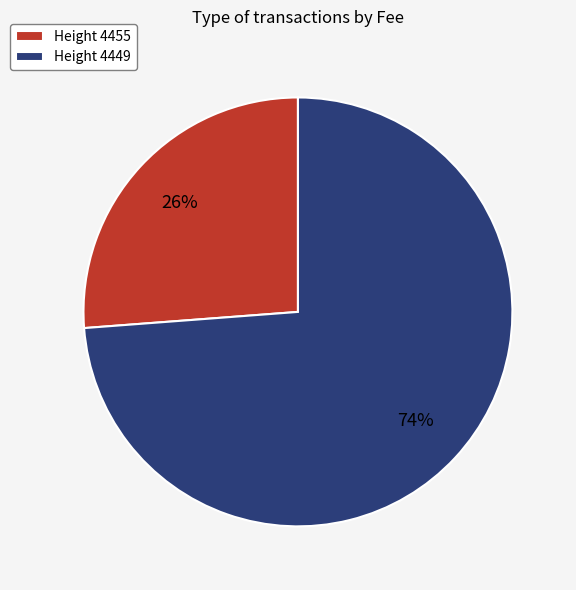

What is the smallest slice in the pie chart?

Height 4455